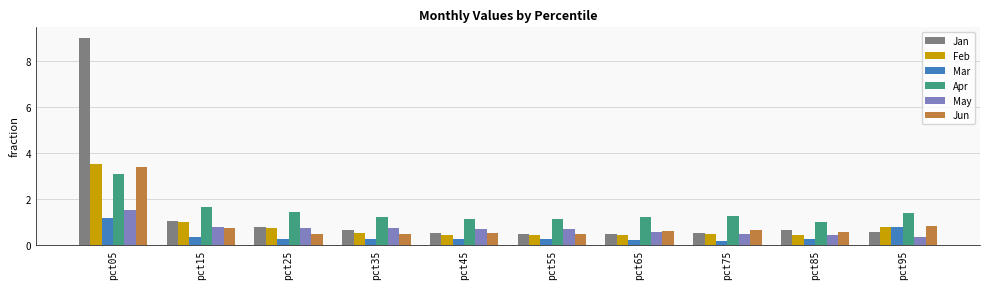

What is the value of the Feb bar at the 1st from the left?

3.5